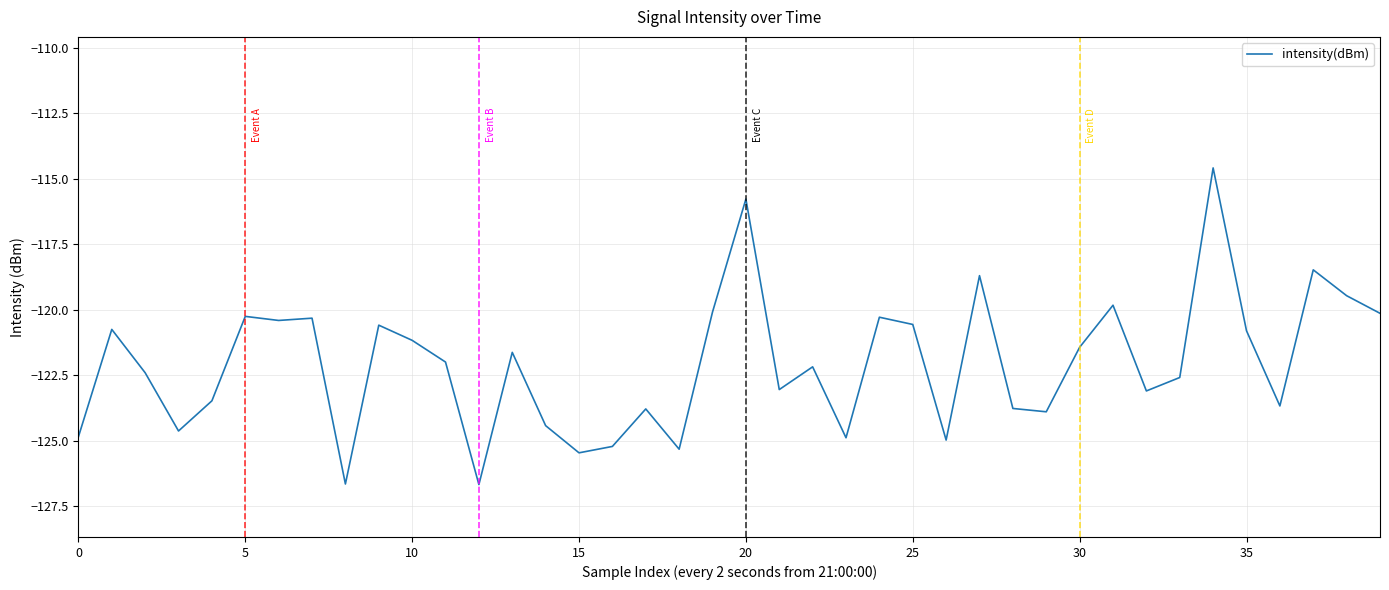

How many values are below -122?

21